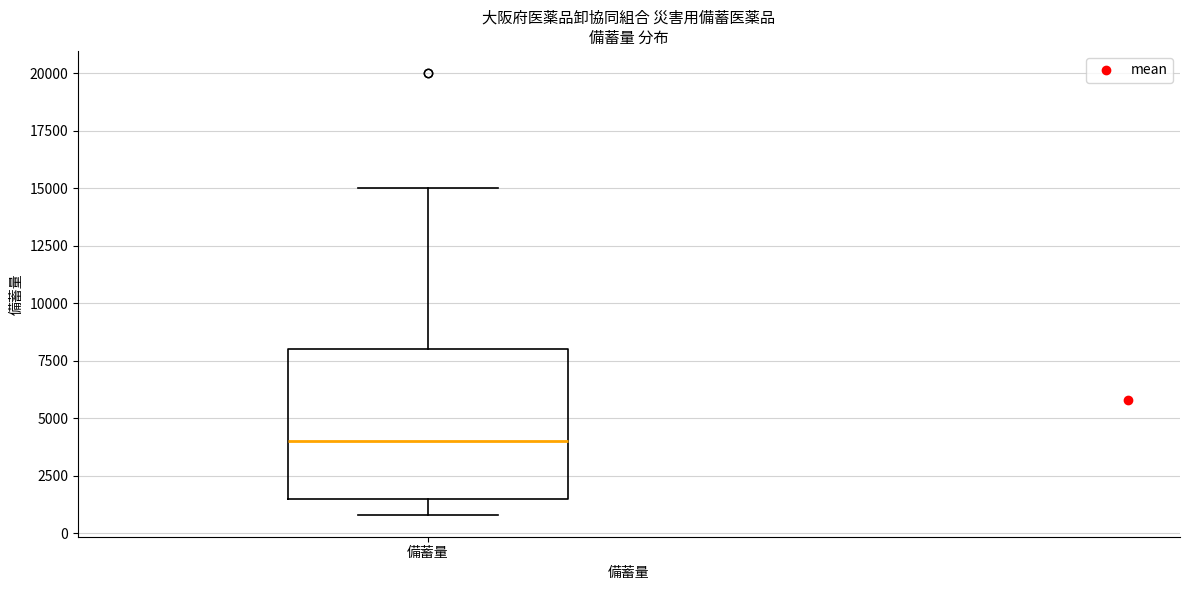

Where is the upper edge of the box for 備蓄量 on the y-axis? The values are not printed on the chart, so give them approximately, as read against the axis.

8000